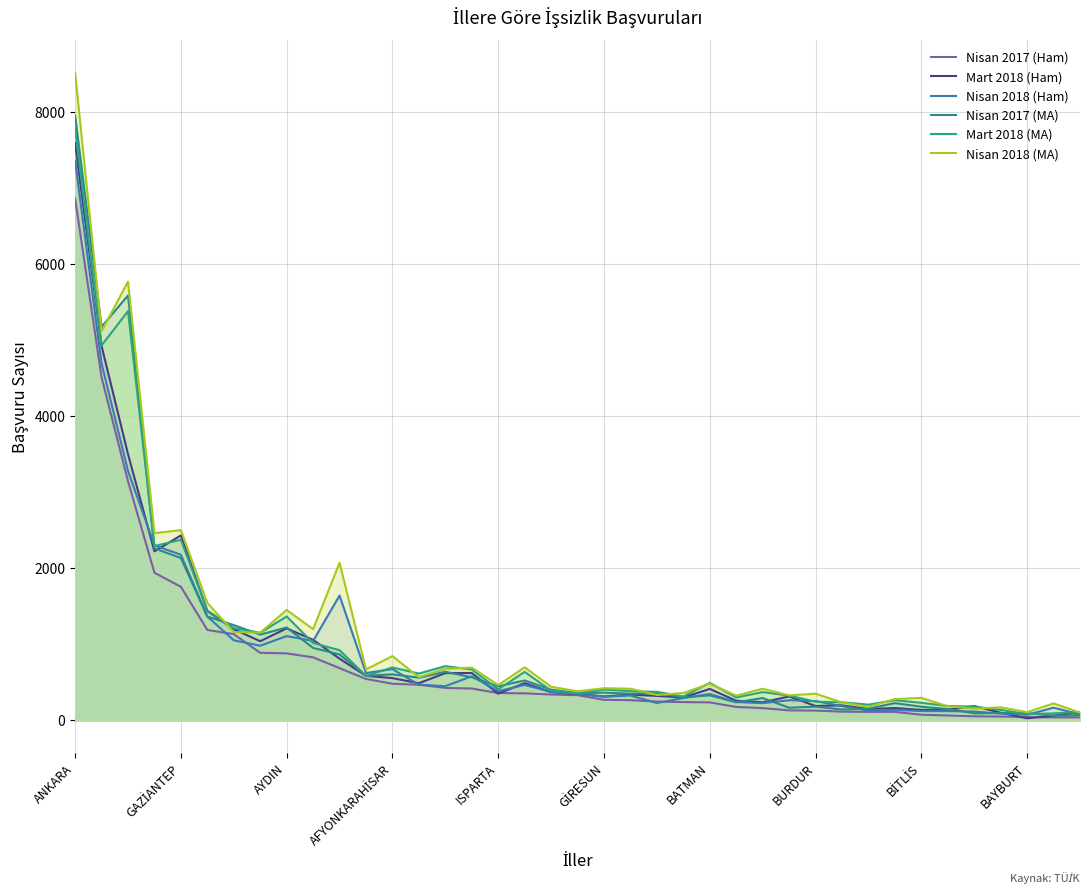

Between BATMAN and 32, which is larger?

BATMAN